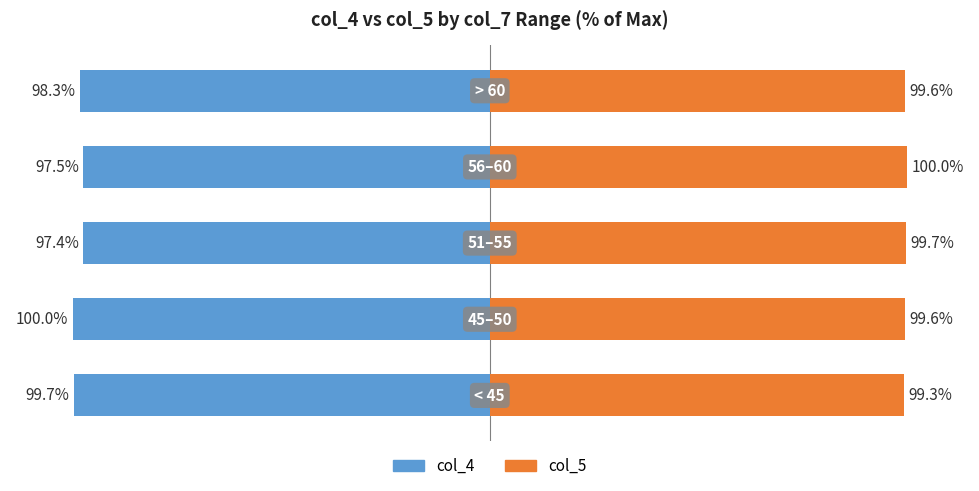

Where does the col_4 series first go above -98?

2